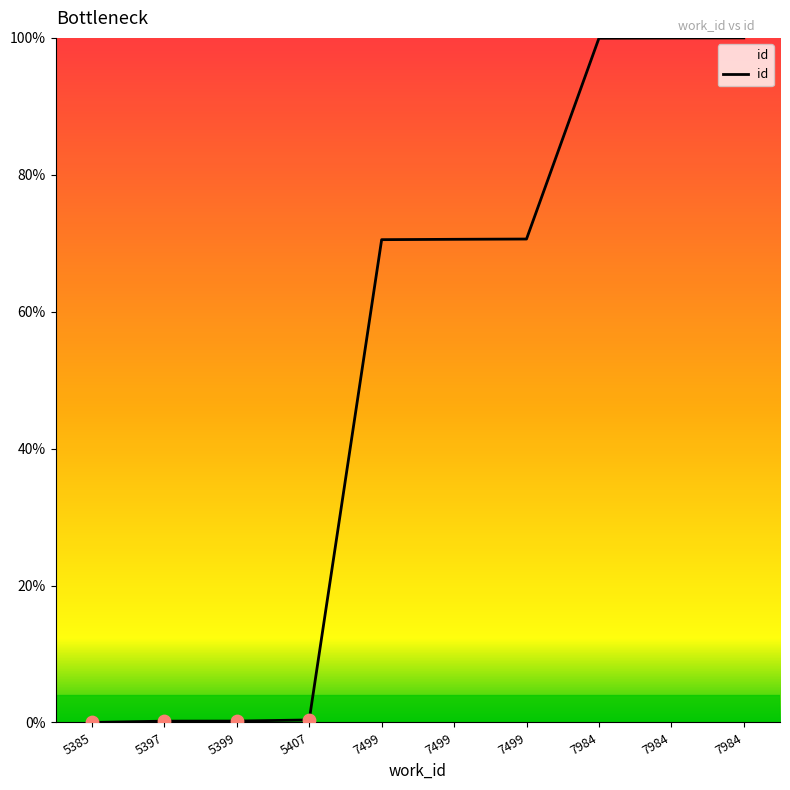

What is the change in value from 7499 to 7499?

+0.1